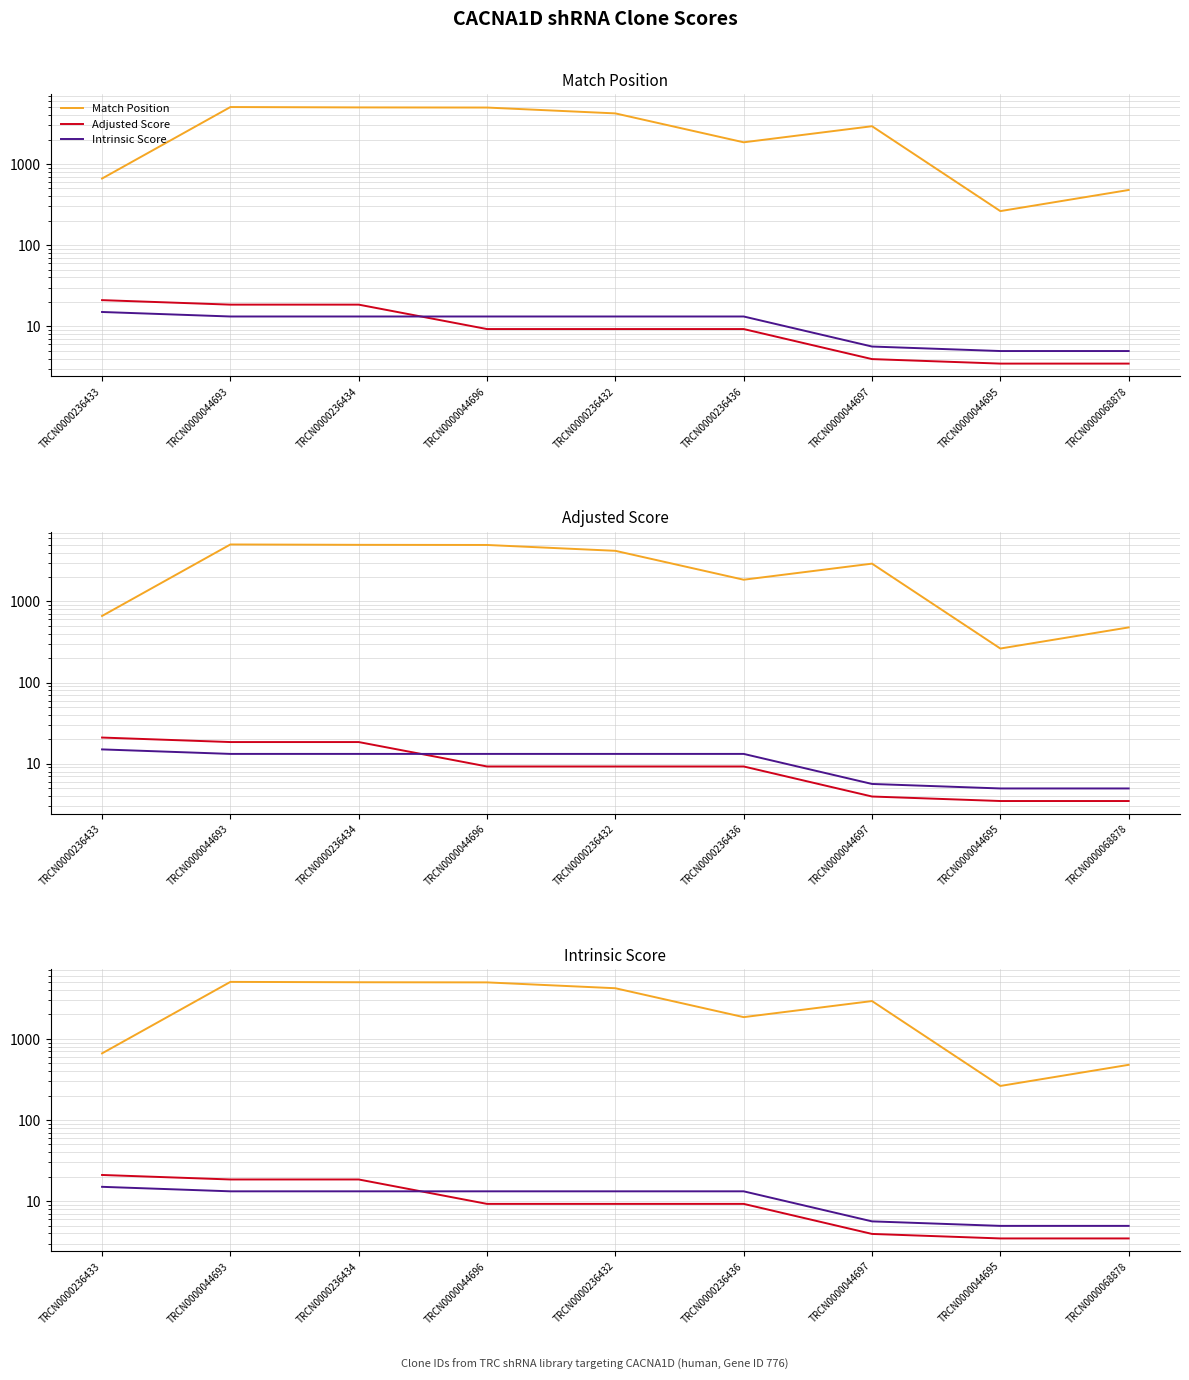

What is the sum of the Adjusted Score values at TRCN0000044695 and TRCN0000236432?

12.7